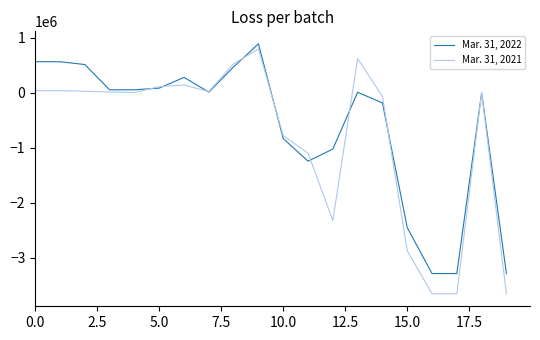

List the series in order of their overall mean, lowest first.

Mar. 31, 2021, Mar. 31, 2022